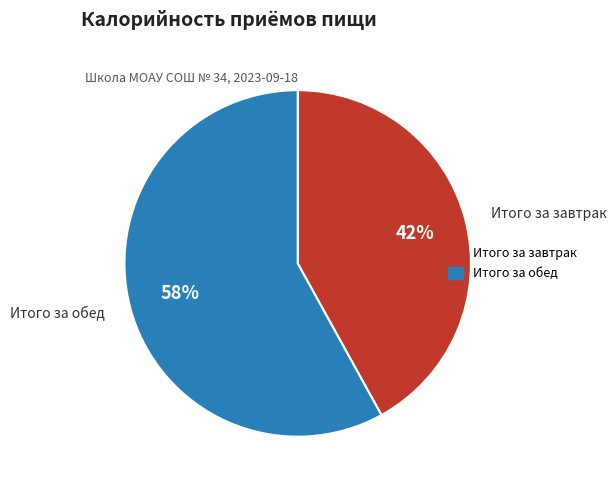

Is Итого за завтрак the majority of the pie?

No